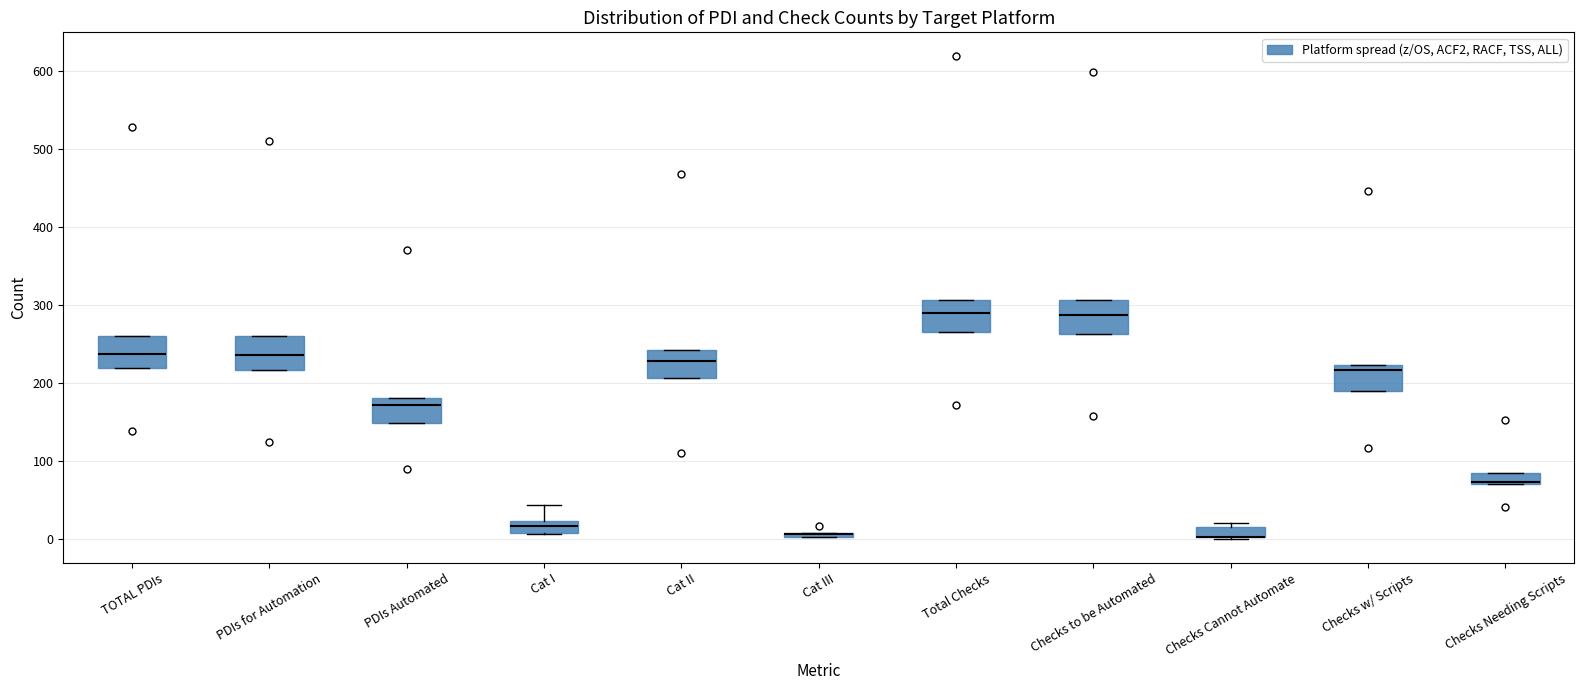

Where is the upper edge of the box for Checks Cannot Automate on the y-axis? The values are not printed on the chart, so give them approximately, as read against the axis.

20